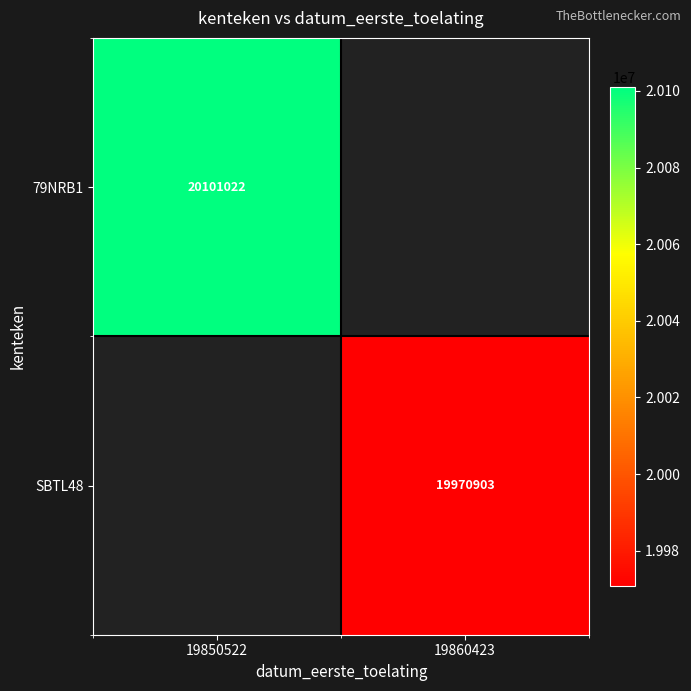

Is the value of SBTL48 at 19860423 greater than the value of 79NRB1 at 19850522?

No